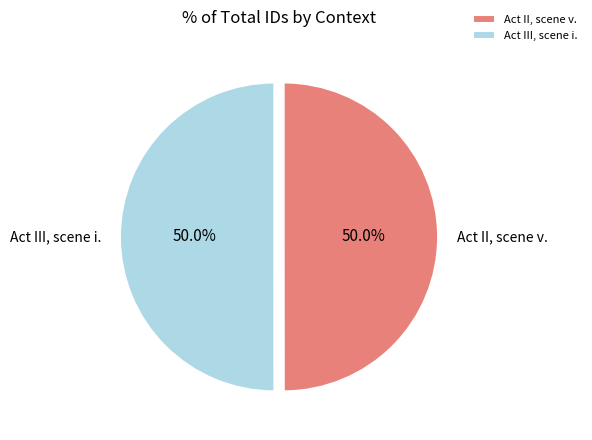

Count the number of slices in the pie.

2